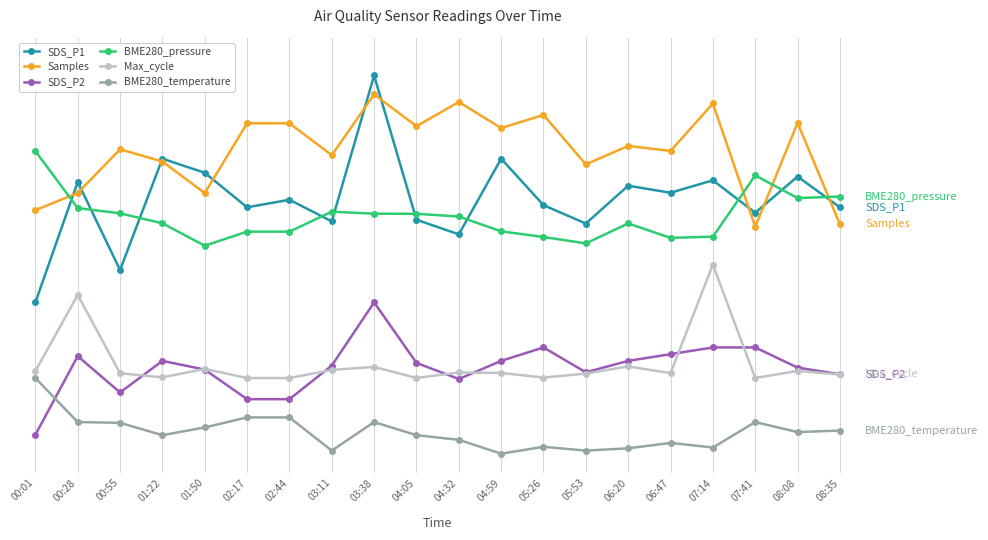

Reading right to left, extract all data points from this chart.

SDS_P1: 08:35=65.1	08:08=73.3	07:41=63.7	07:14=72.3	06:47=69.0	06:20=70.9	05:53=60.9	05:26=65.7	04:59=78.0	04:32=58.0	04:05=61.9	03:38=100.0	03:11=61.4	02:44=67.1	02:17=65.1	01:50=74.3	01:22=78.0	00:55=48.6	00:28=71.9	00:01=40.0
Samples: 08:35=60.7	08:08=87.5	07:41=60.0	07:14=92.6	06:47=80.0	06:20=81.4	05:53=76.5	05:26=89.6	04:59=86.1	04:32=93.0	04:05=86.6	03:38=95.0	03:11=78.9	02:44=87.4	02:17=87.4	01:50=68.9	01:22=77.2	00:55=80.5	00:28=68.9	00:01=64.4
SDS_P2: 08:35=21.0	08:08=22.8	07:41=28.1	07:14=28.1	06:47=26.3	06:20=24.5	05:53=21.5	05:26=28.1	04:59=24.5	04:32=19.7	04:05=24.0	03:38=40.0	03:11=23.3	02:44=14.4	02:17=14.4	01:50=22.2	01:22=24.5	00:55=16.2	00:28=25.8	00:01=5.0
BME280_pressure: 08:35=68.0	08:08=67.6	07:41=73.6	07:14=57.4	06:47=57.1	06:20=60.9	05:53=55.6	05:26=57.3	04:59=58.8	04:32=62.7	04:05=63.4	03:38=63.5	03:11=64.0	02:44=58.7	02:17=58.7	01:50=55.0	01:22=60.9	00:55=63.5	00:28=64.9	00:01=80.0
Max_cycle: 08:35=20.9	08:08=21.9	07:41=20.0	07:14=50.0	06:47=21.3	06:20=23.1	05:53=21.2	05:26=20.1	04:59=21.4	04:32=21.5	04:05=20.0	03:38=23.0	03:11=22.2	02:44=20.0	02:17=20.0	01:50=22.4	01:22=20.2	00:55=21.3	00:28=42.0	00:01=21.8
BME280_temperature: 08:35=6.1	08:08=5.7	07:41=8.4	07:14=1.6	06:47=2.9	06:20=1.4	05:53=0.8	05:26=1.8	04:59=0.0	04:32=3.7	04:05=4.9	03:38=8.4	03:11=0.8	02:44=9.6	02:17=9.6	01:50=6.9	01:22=4.9	00:55=8.2	00:28=8.4	00:01=20.0